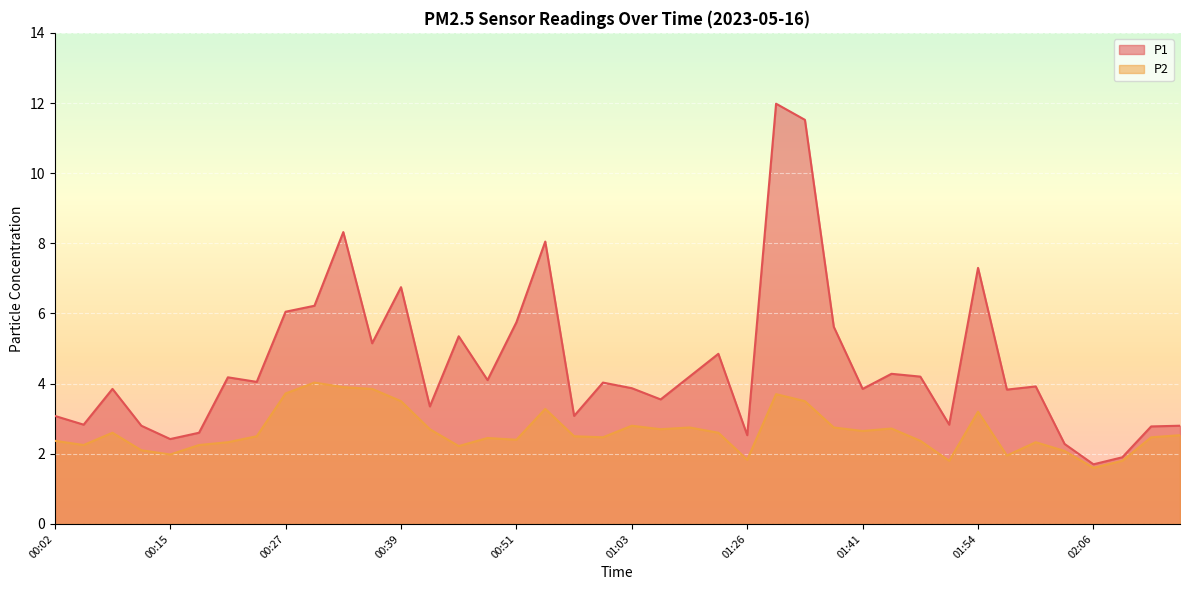

True or false: P2 has more than 1 interior local peaks.

True